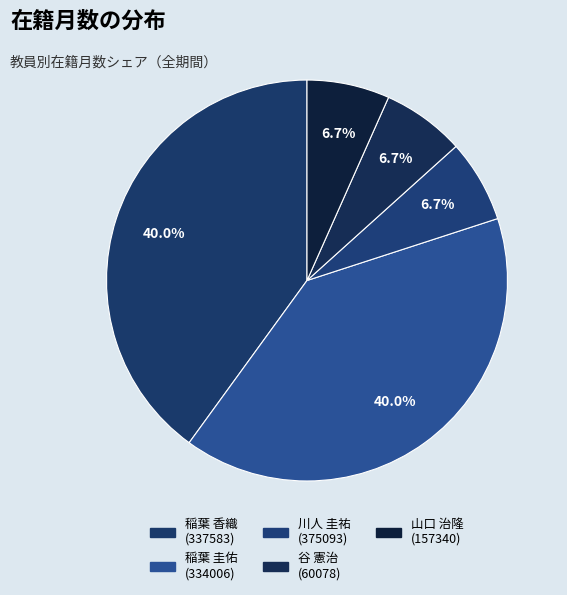

How many slices are in this pie chart?

5